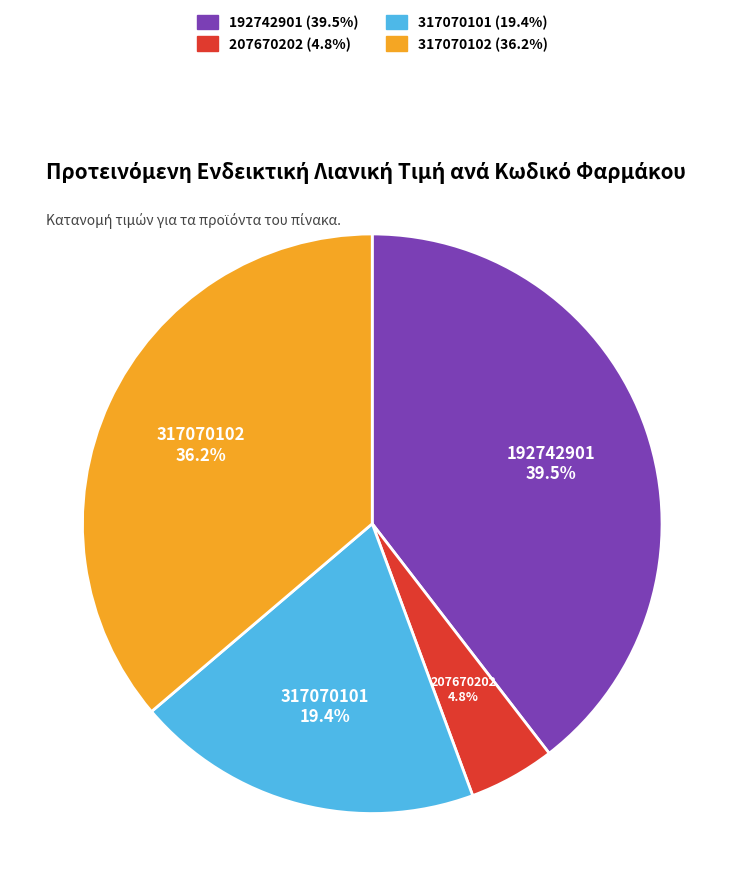

True or false: 317070102 accounts for 36% of the total.

True